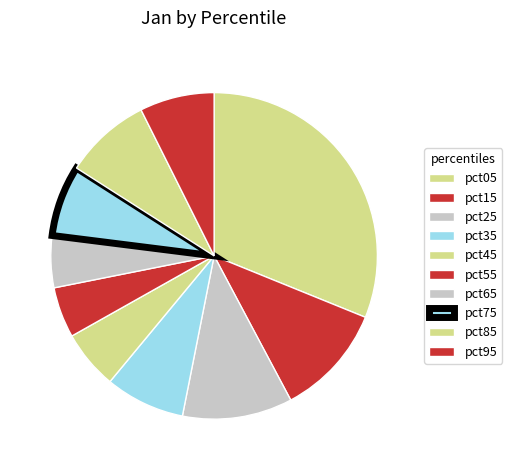

Is there a majority slice in this chart?

No